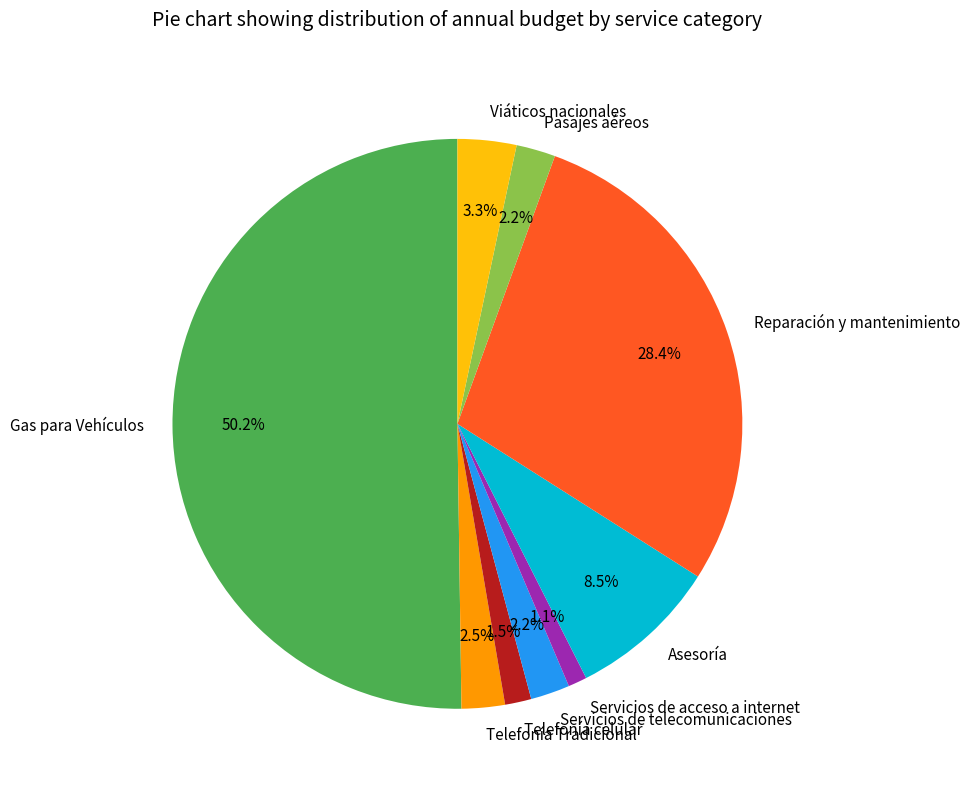

Is it true that Servicios de telecomunicaciones is 2% of the pie?

True